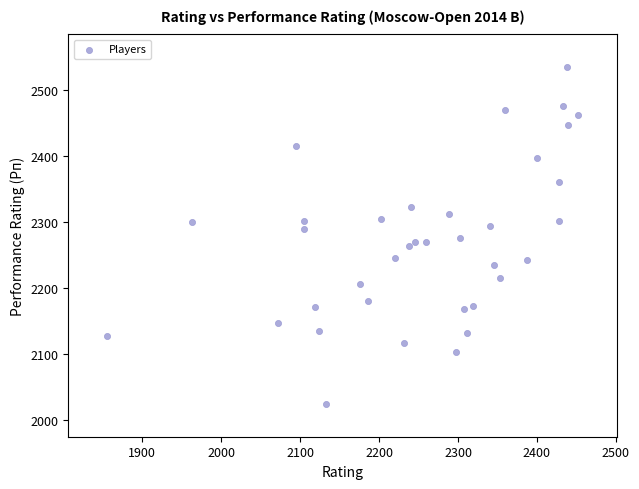

What is the range of X values (max minus min)?

596